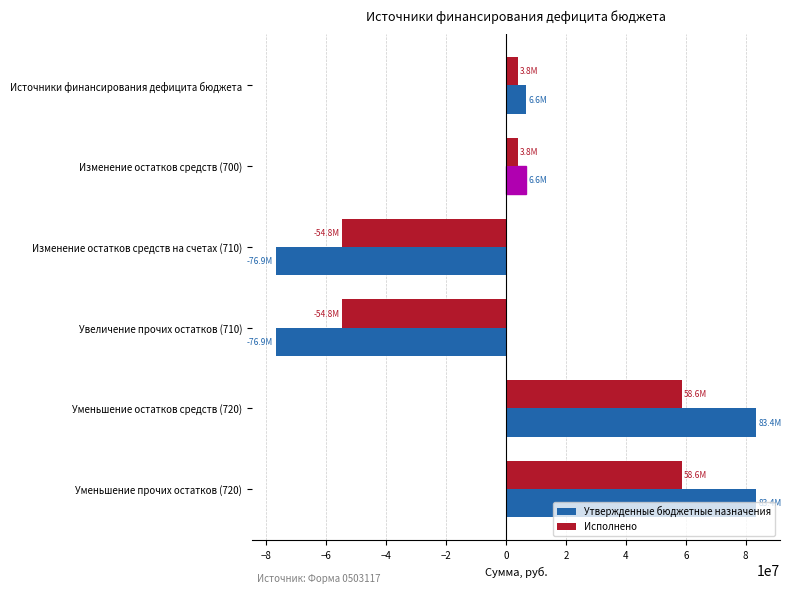

Count the number of categories in the chart.

6